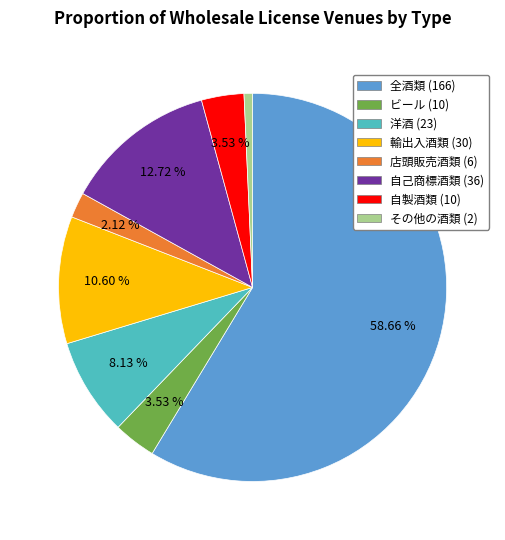

To the nearest percent, what is the difference between the largest and smallest slice percentages?

58%